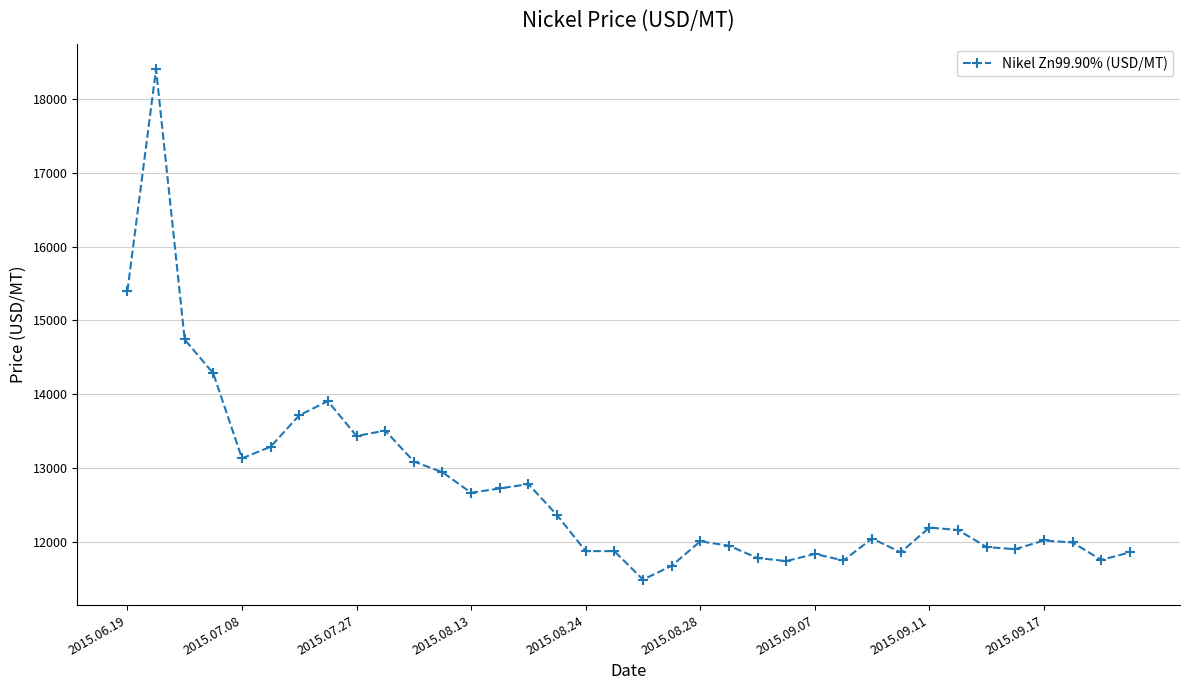

What is the value of the 35th point from the left?

11761.1